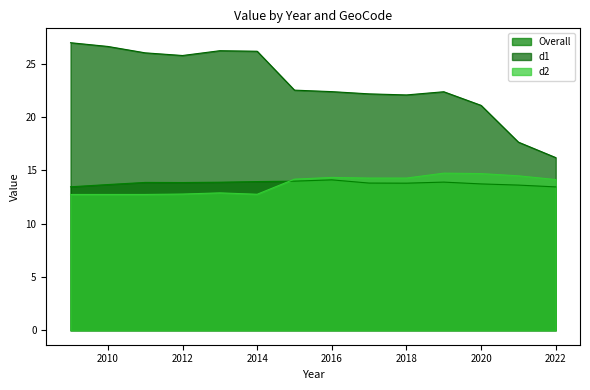

How many categories are shown in the chart?

14